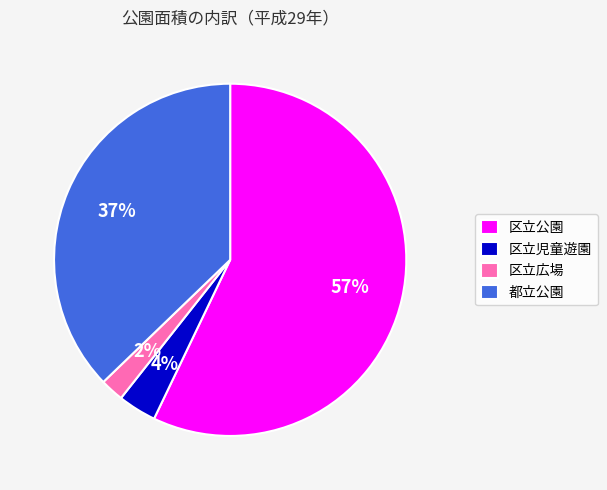

How many slices are in this pie chart?

4